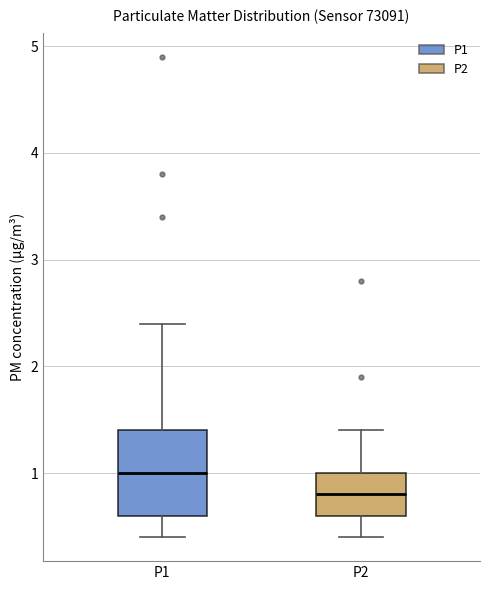

Where does the upper whisker of the box for P1 end on the y-axis? The values are not printed on the chart, so give them approximately, as read against the axis.

2.4